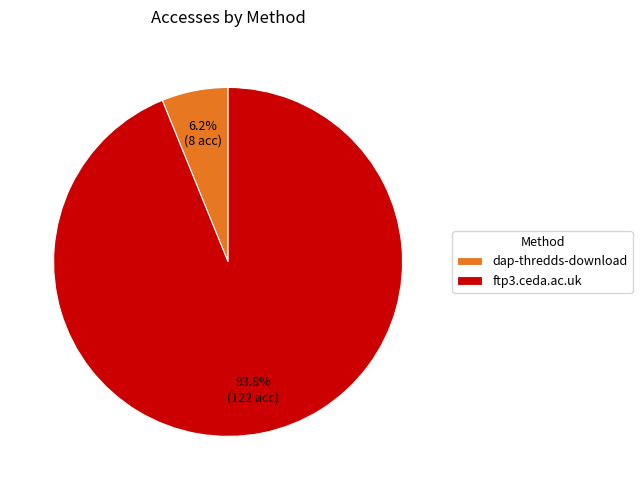

What portion of the pie excludes ftp3.ceda.ac.uk?

6.2%